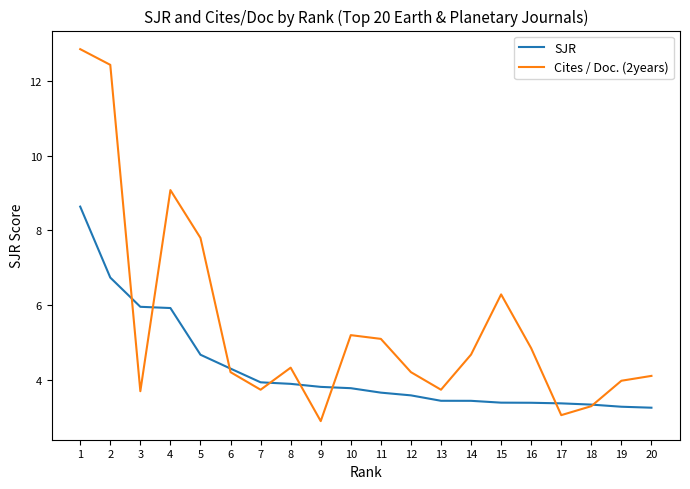

What are all the series names shown in the legend?

SJR, Cites / Doc. (2years)